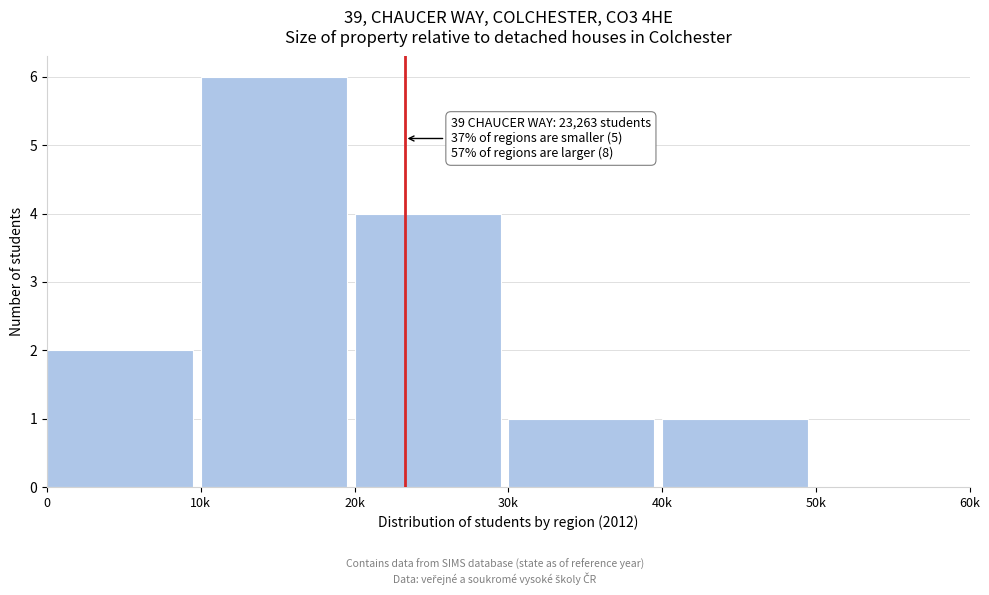

What is the sum of the values at 10k and 30k?

7